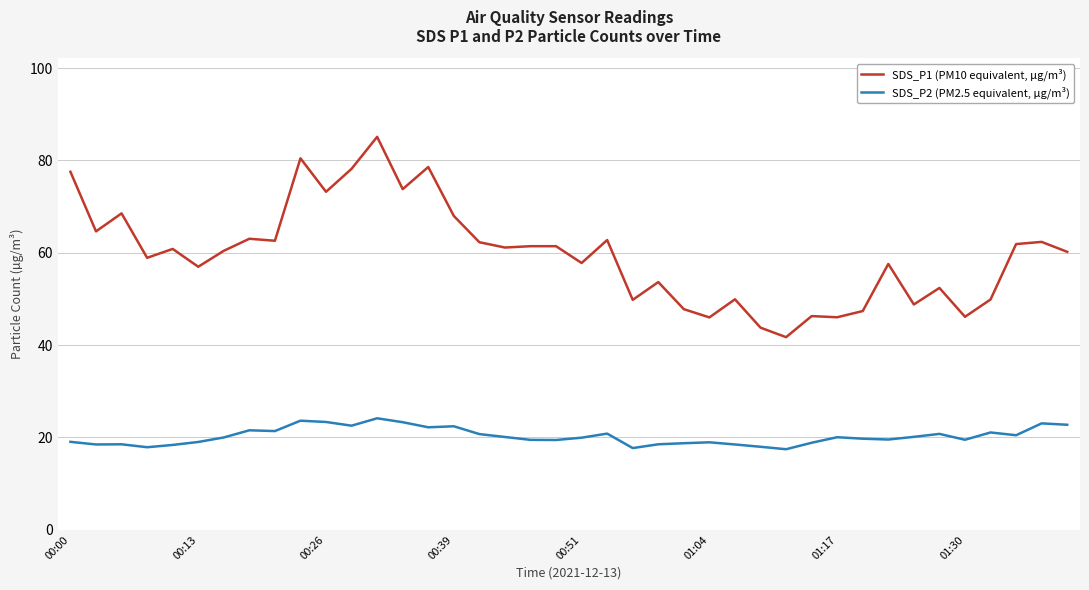

Which series has the largest total across all categories?

SDS_P1 (PM10 equivalent, µg/m³)